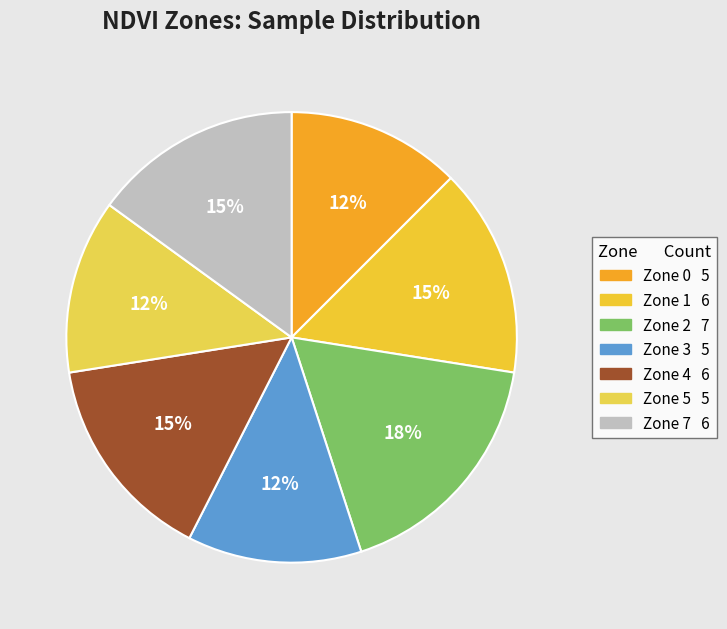

What percentage is the Zone 2 slice, to the nearest percent?

17%